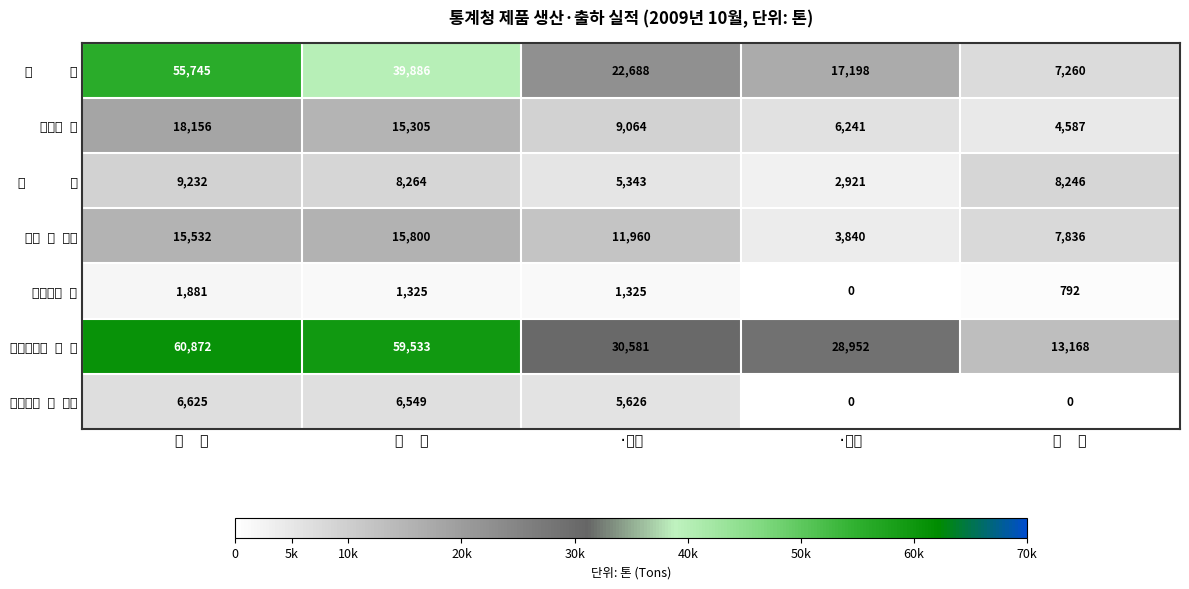

Which series has the largest total across all categories?

알루미늄판 및 띠